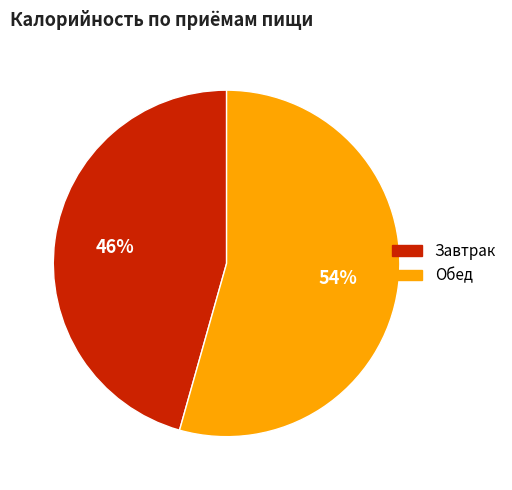

Is Обед the majority of the pie?

Yes